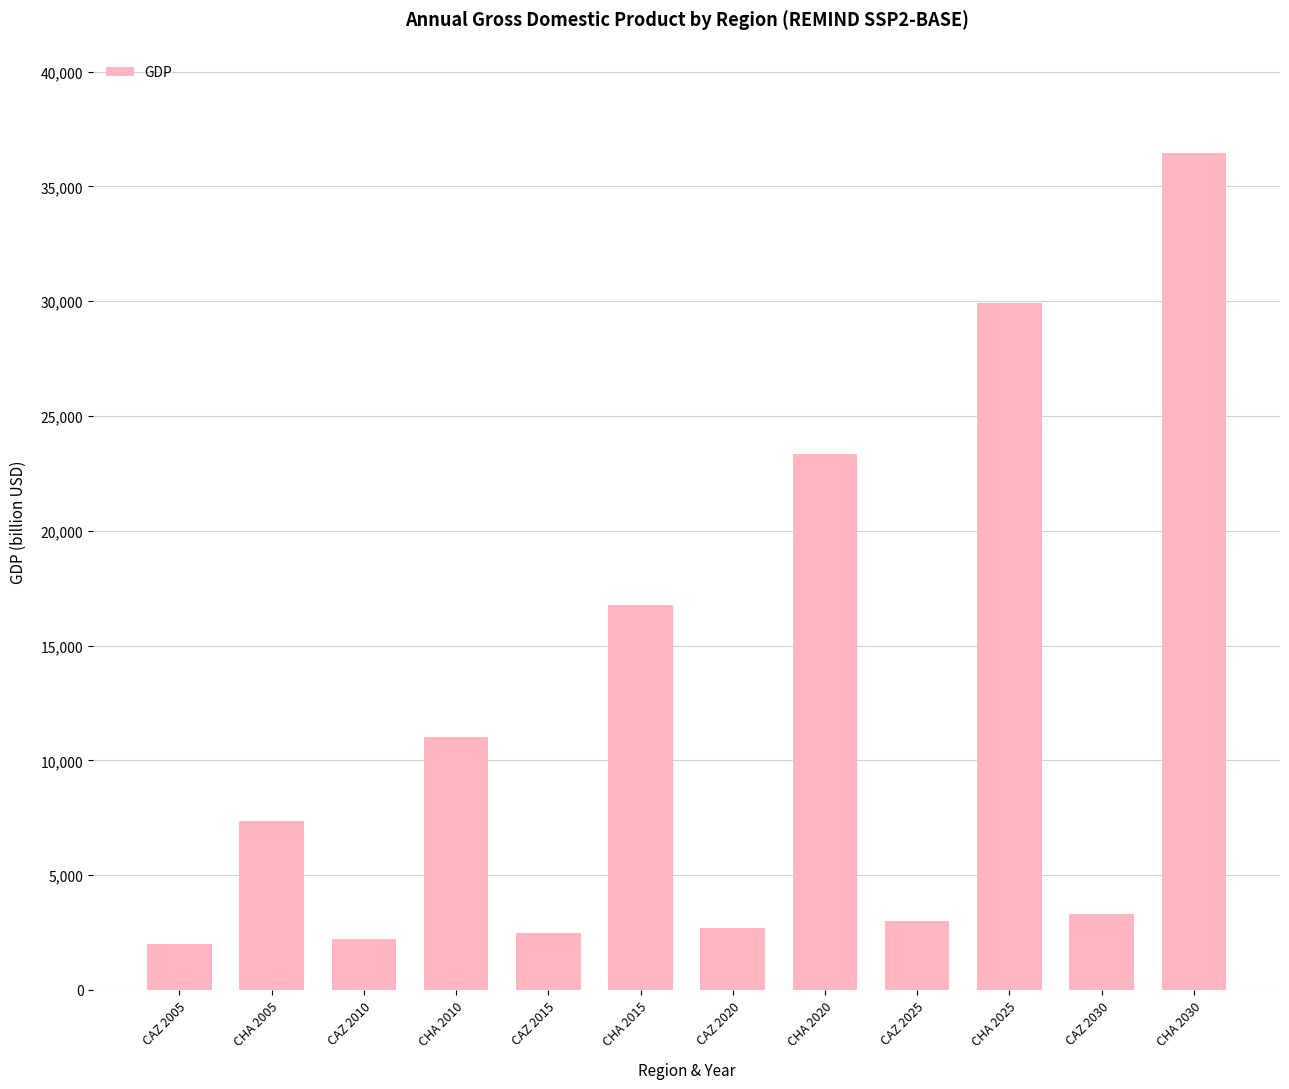

What is the difference between the maximum and second lowest values?

34239.3